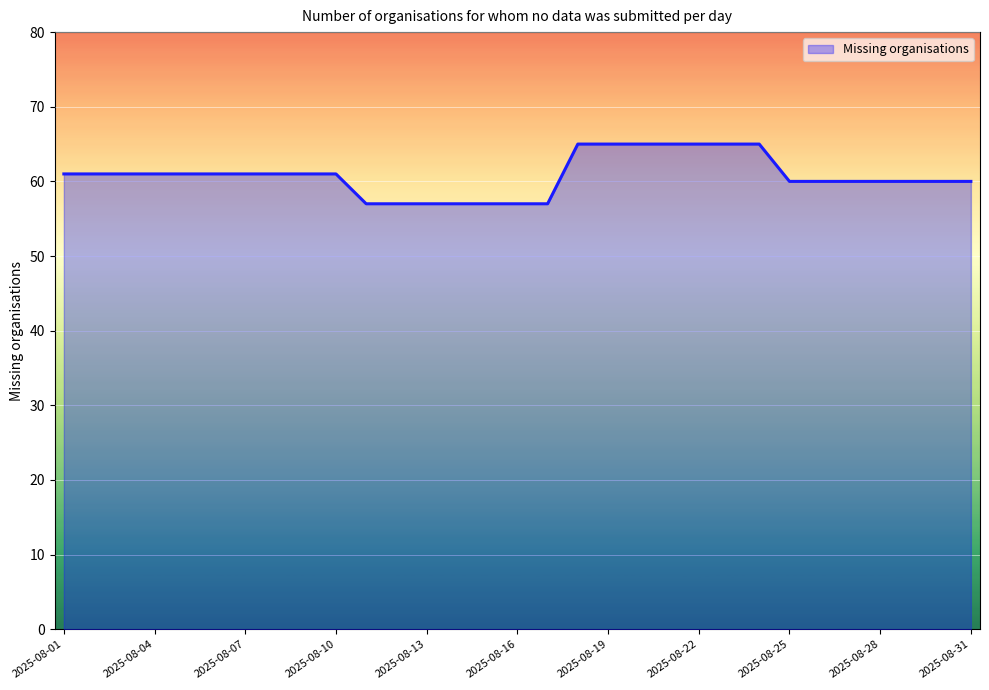

Reading left to right, extract all data points from this chart.

61	61	61	61	61	61	61	61	61	61	57	57	57	57	57	57	57	65	65	65	65	65	65	65	60	60	60	60	60	60	60